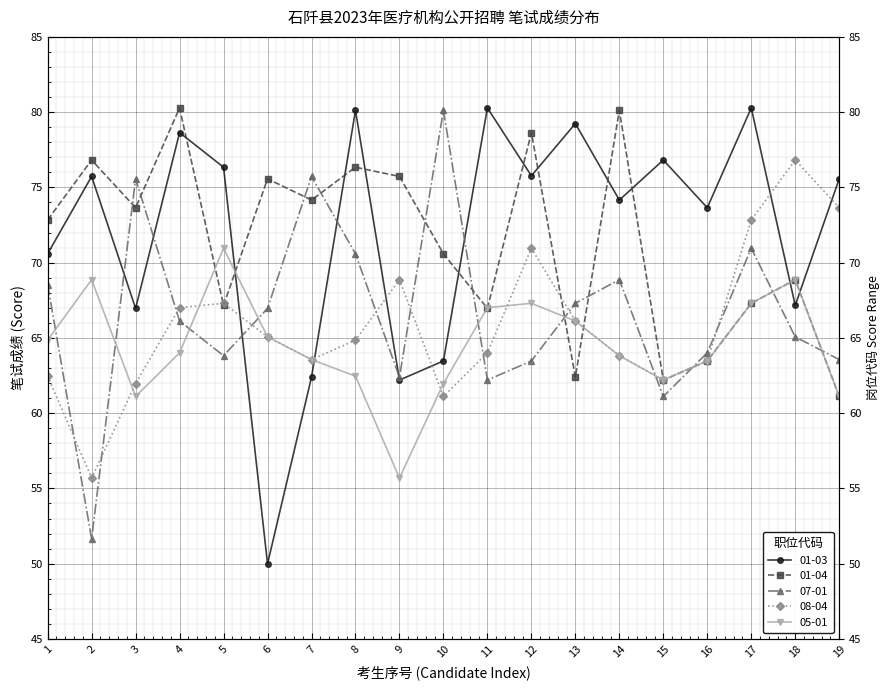

Where does the 08-04 series first go above 64?

4